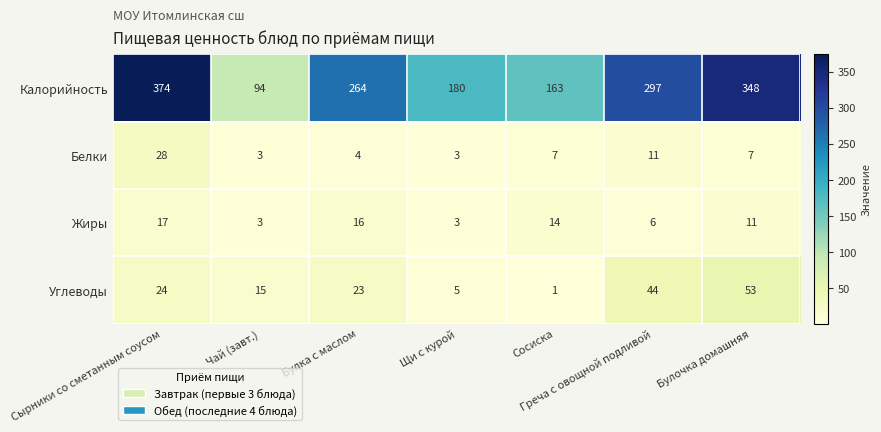

How many data points does each series have?

7